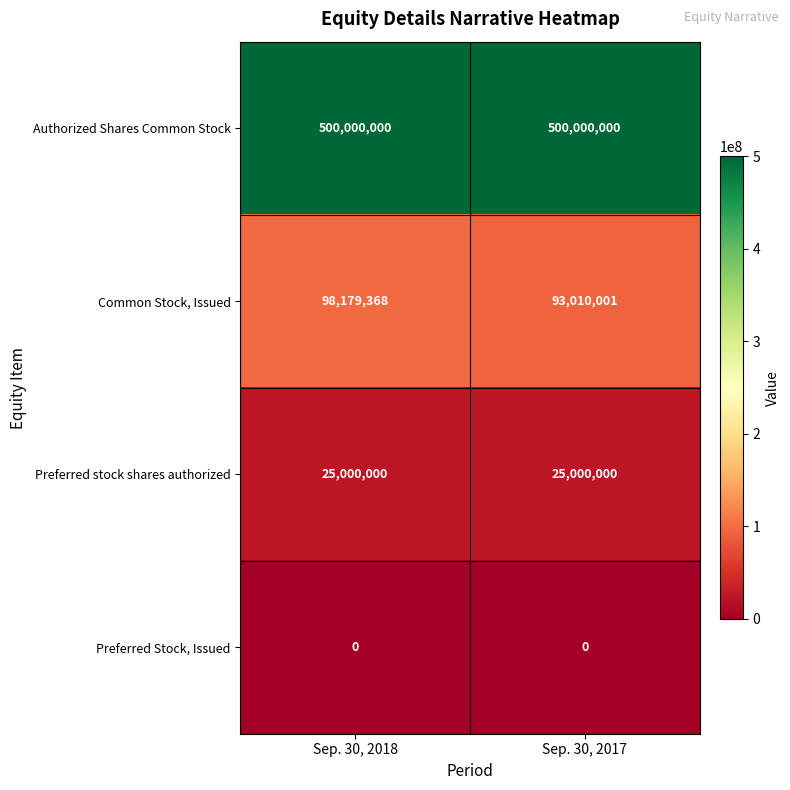

Between Sep. 30, 2018 and Sep. 30, 2017, which series saw the biggest shift?

Common Stock, Issued